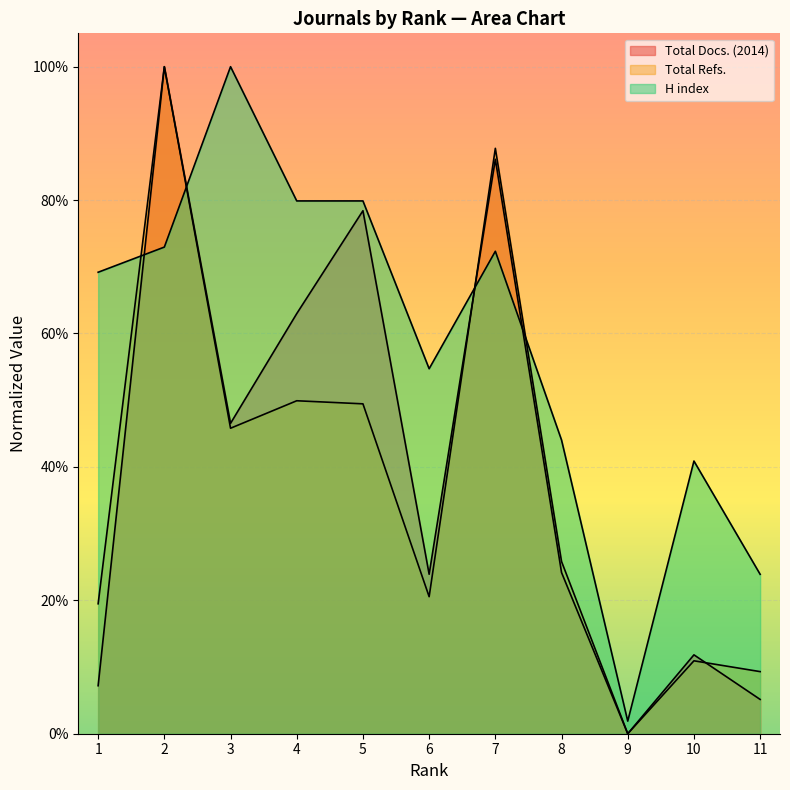

What is the sum of all Total Docs. (2014) values?

4.5